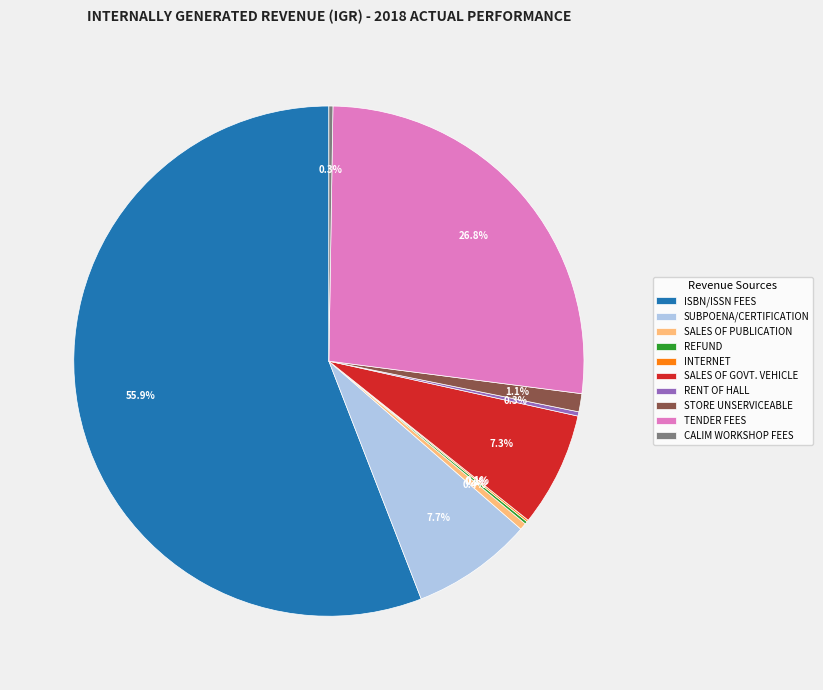

Is the sum of STORE UNSERVICEABLE and SALES OF PUBLICATION greater than half?

No